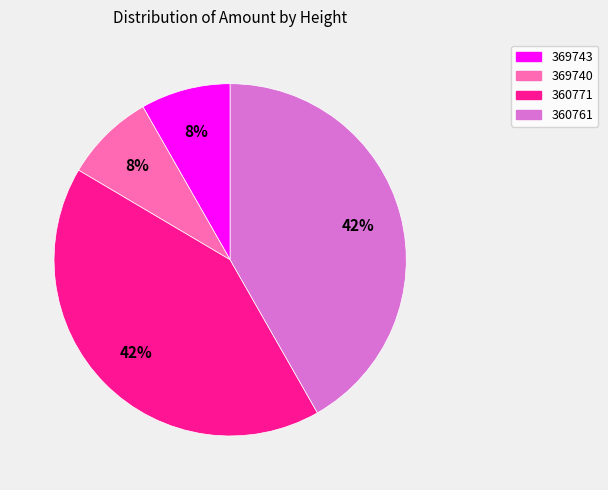

Is the sum of 360771 and 360761 greater than half?

Yes